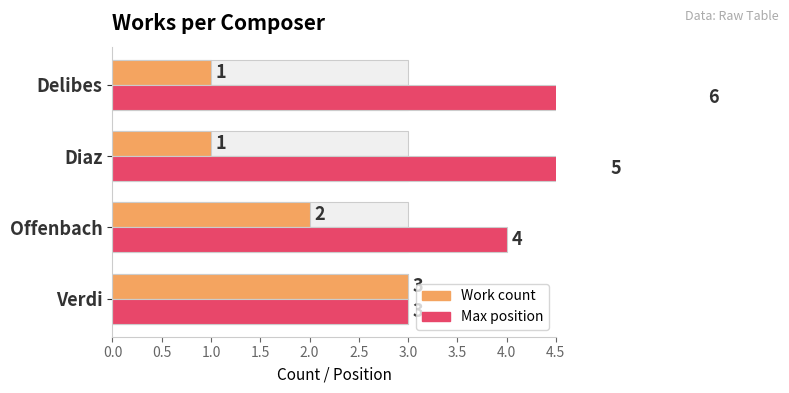

What is the minimum value shown in the chart?

1